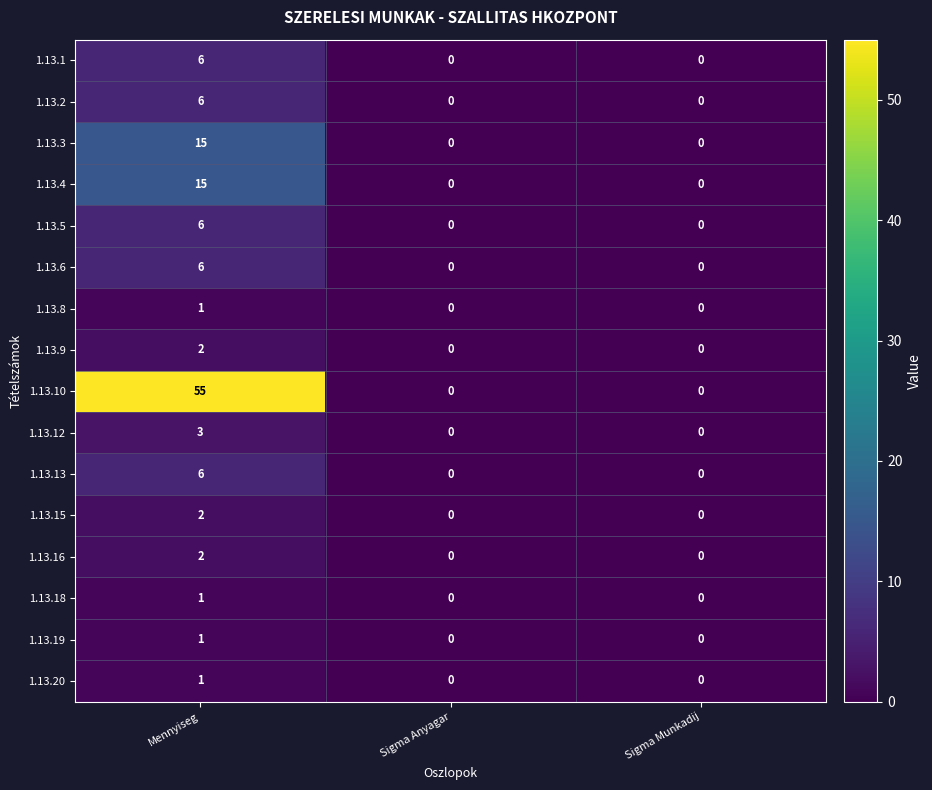

What is the difference between the maximum and minimum values in the 1.13.2 series?

6